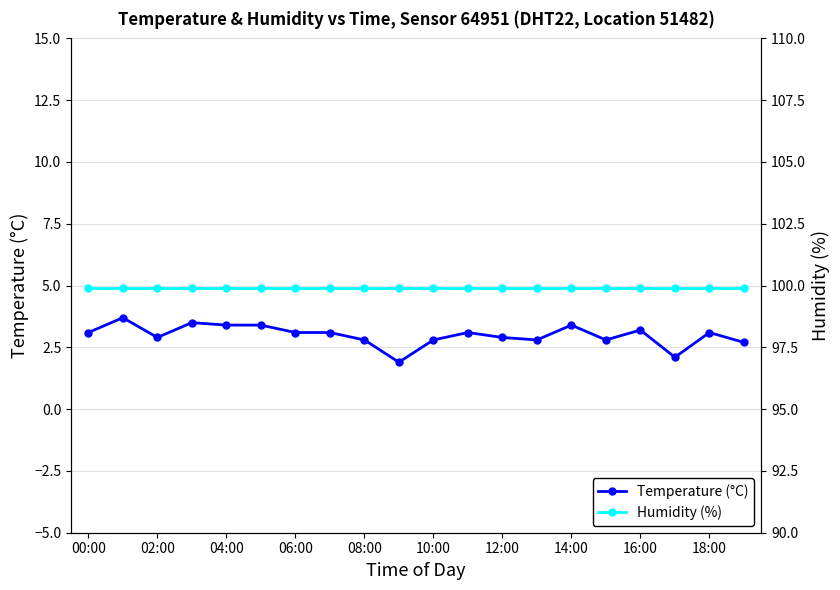

What are all the series names shown in the legend?

Temperature (°C), Humidity (%)